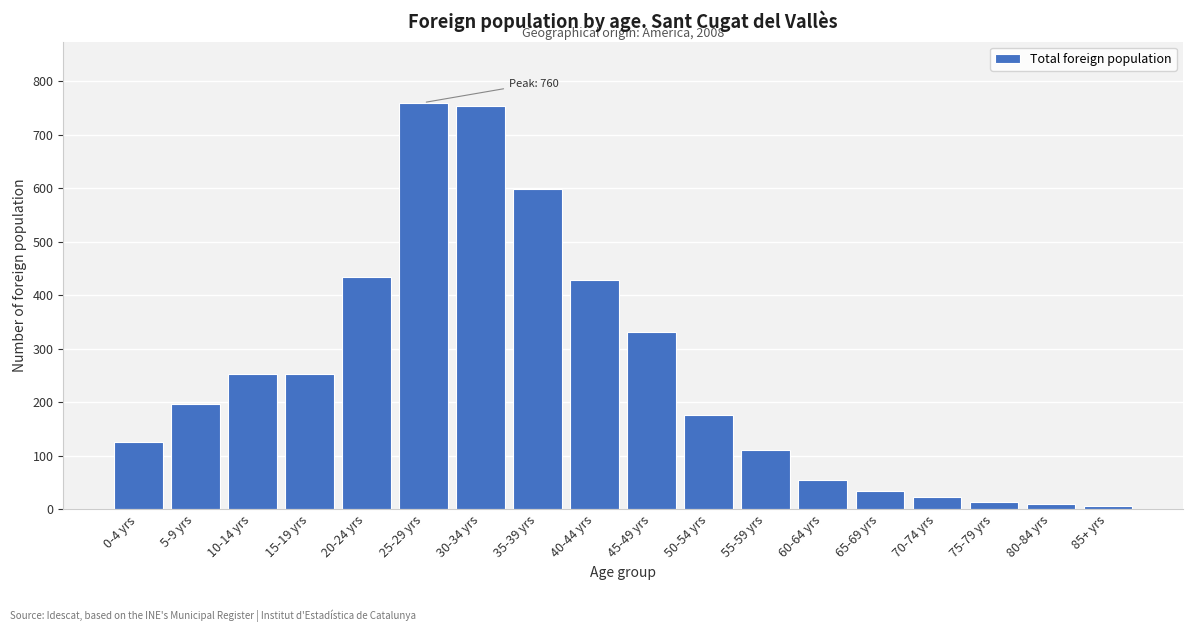

Reading left to right, transcribe all the data shown in this chart.

126	197	253	253	434	760	753	598	428	332	177	110	54	34	23	14	10	6